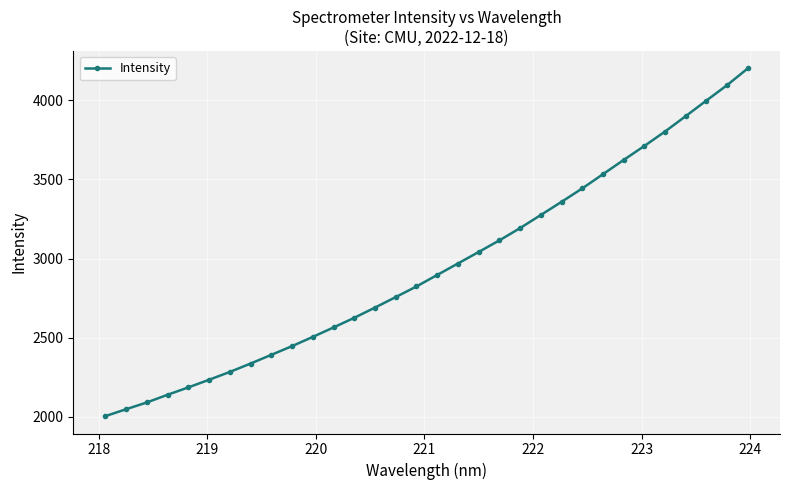

True or false: there are more than 0 points higher than both neighbors.

False